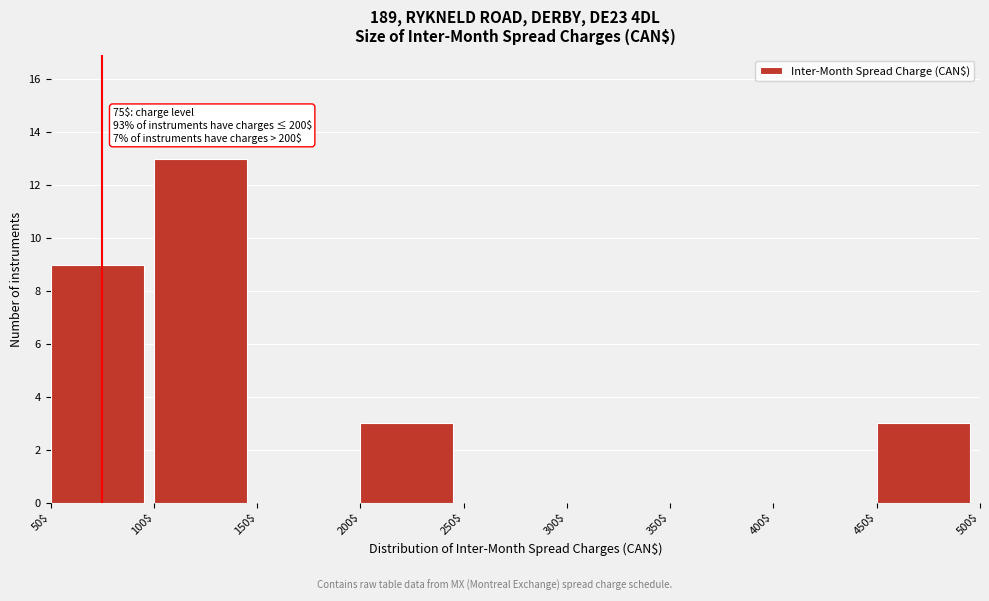

Which range on the x-axis has the tallest bar?

100$ to 150$